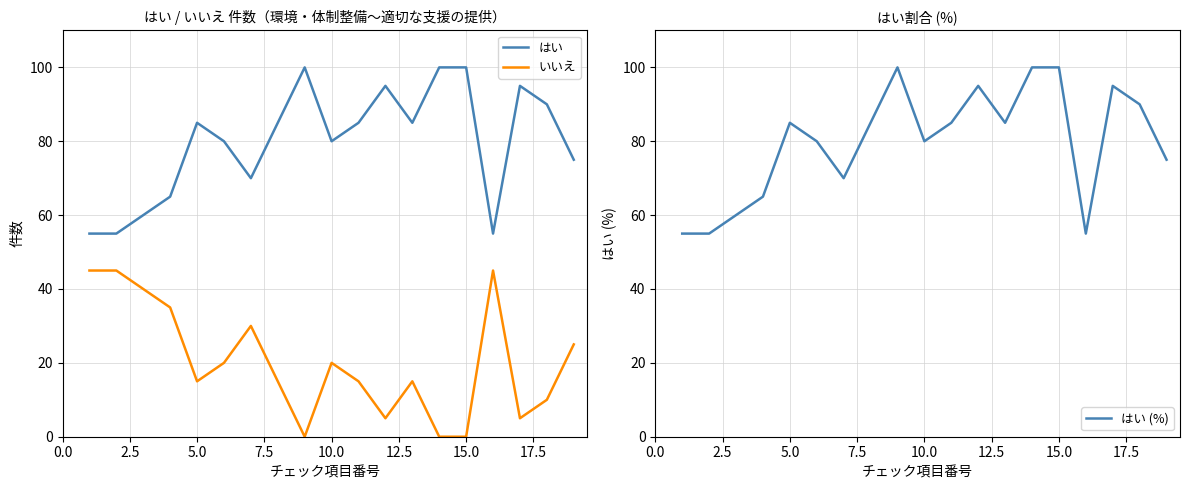

Which series has the largest total across all categories?

はい